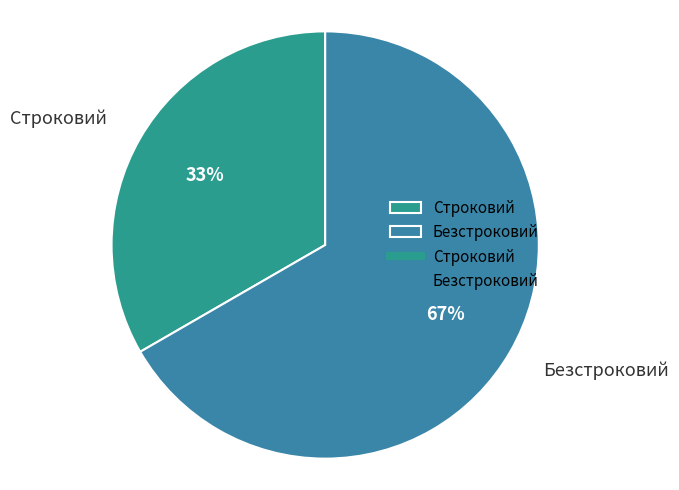

To the nearest percent, what percentage of the pie is Безстроковий?

67%